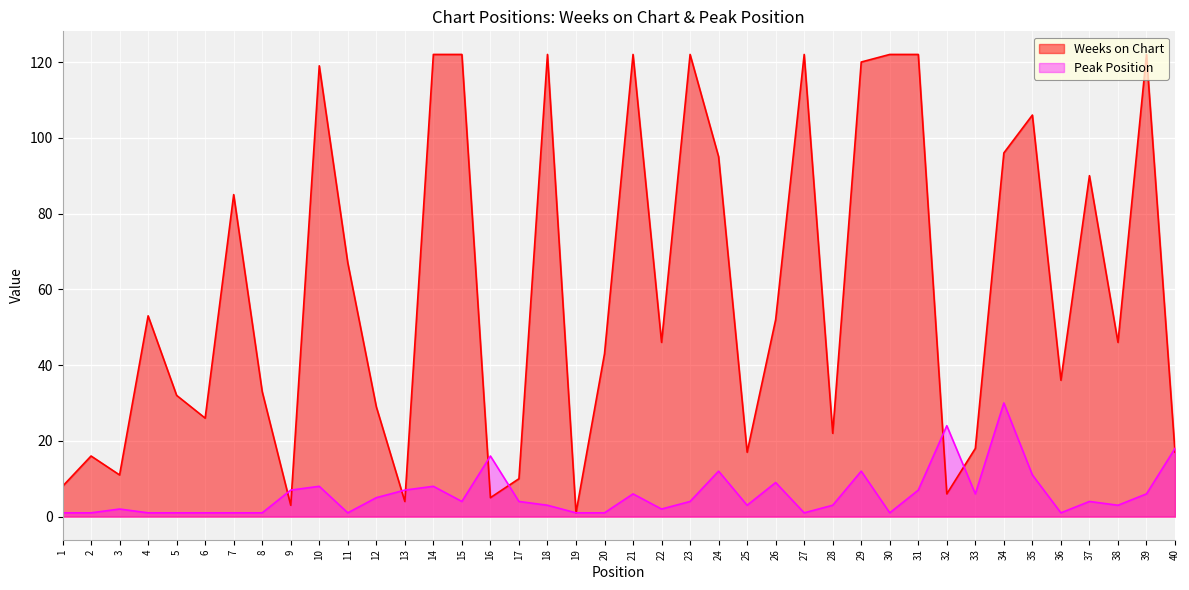

At which category does the chart reach its minimum across all series?

19